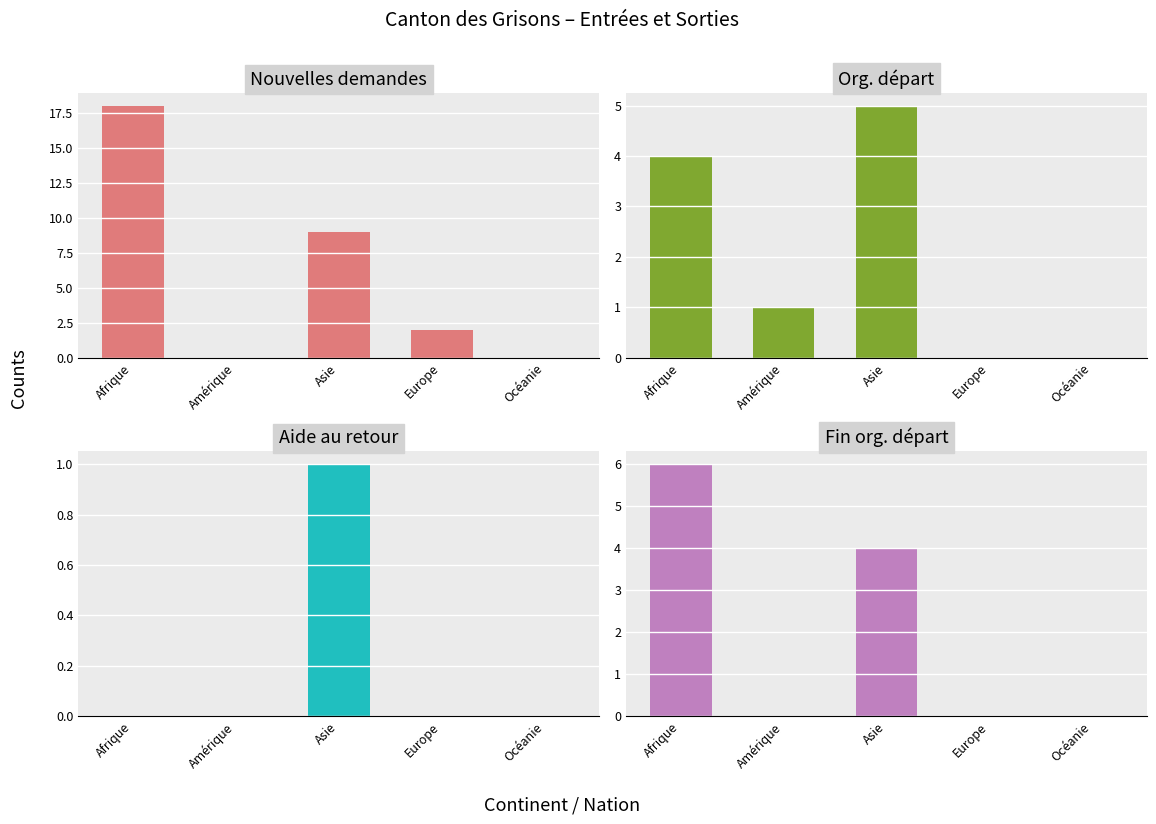

At which category is the sum across all series the highest?

Afrique